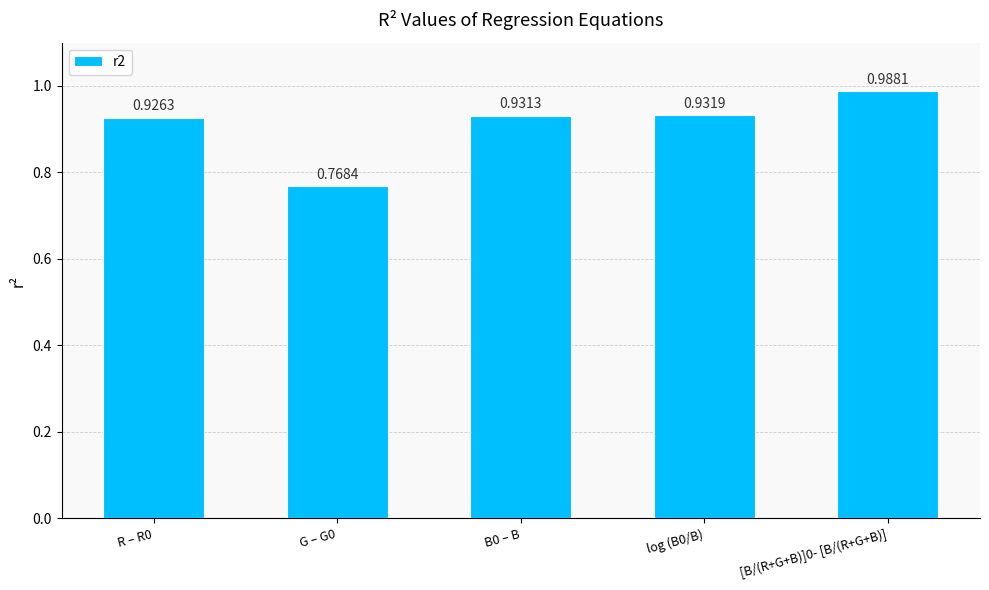

Between G – G0 and B0 – B, which is larger?

B0 – B